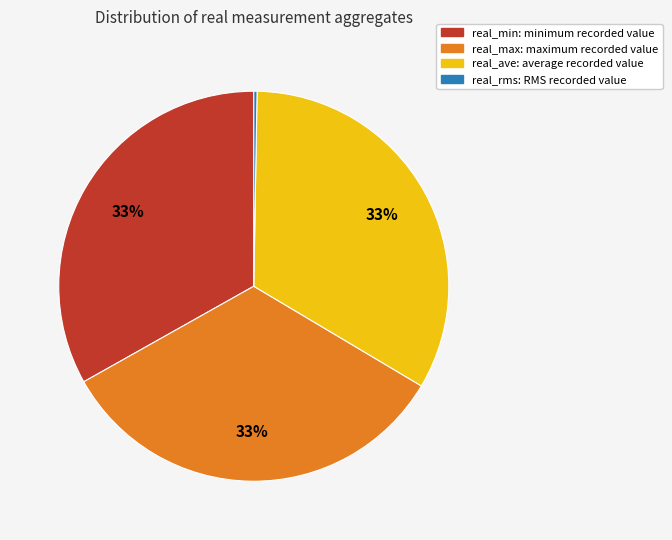

Does any single category account for the majority?

No